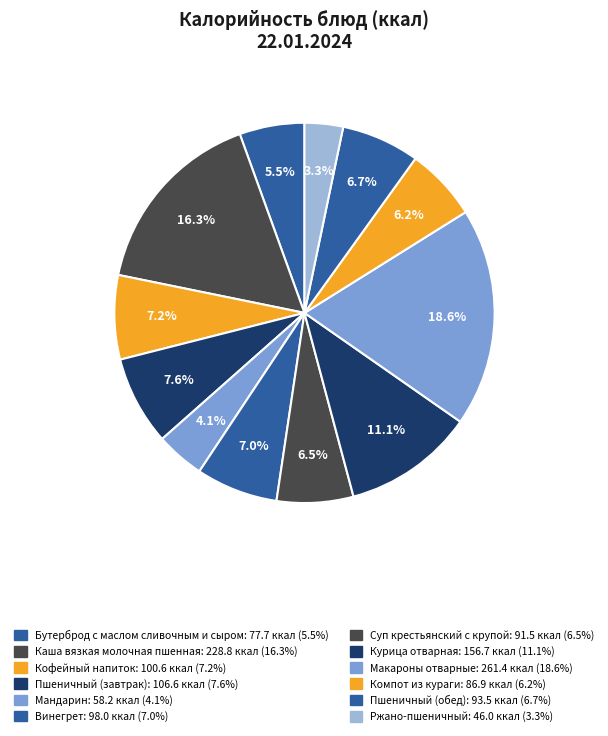

How many segments does this pie chart have?

12